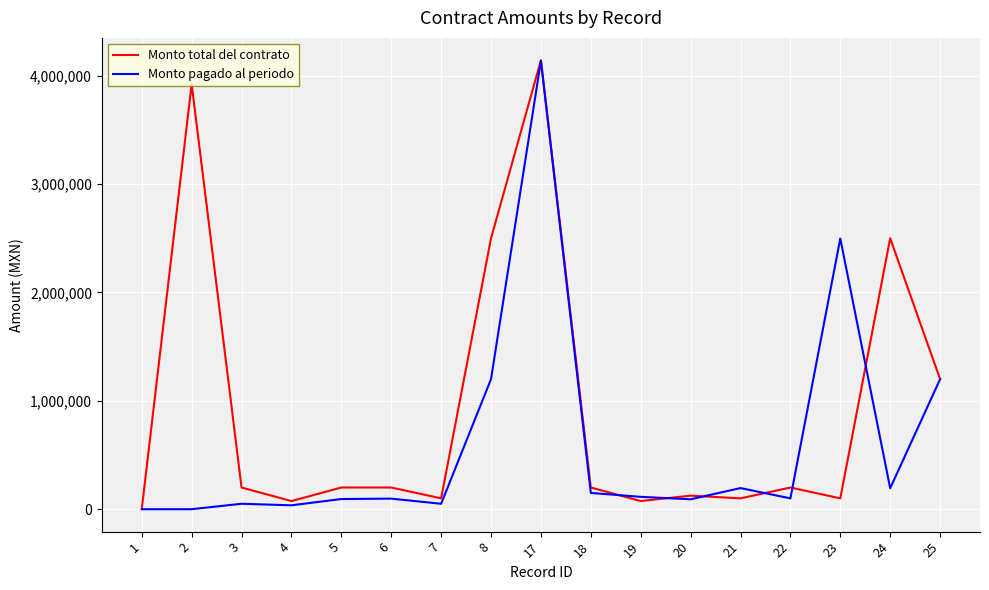

What is the highest value of the Monto total del contrato series?

4142035.0